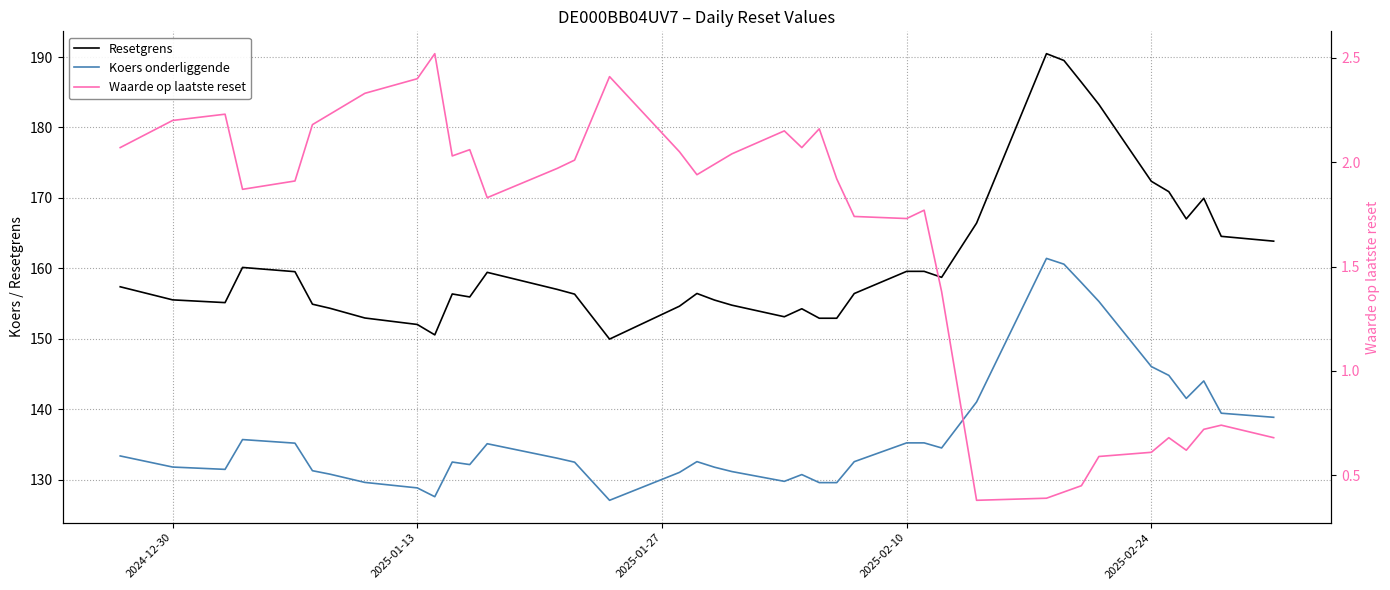

Reading right to left, extract all data points from this chart.

Resetgrens: 163.9	164.6	170.0	167.0	170.9	172.4	183.3	186.4	189.5	190.5	166.4	158.7	159.6	159.6	156.4	152.9	152.9	154.3	153.1	154.8	155.5	156.4	154.6	150.0	156.3	157.0	159.4	155.9	156.4	150.6	152.0	153.0	154.3	154.9	159.5	160.1	155.1	155.5	157.4
Koers onderliggende: 138.9	139.4	144.0	141.6	144.8	146.1	155.3	158.0	160.6	161.4	141.0	134.5	135.2	135.2	132.6	129.6	129.6	130.7	129.8	131.2	131.8	132.6	131.1	127.1	132.5	133.1	135.1	132.2	132.5	127.6	128.8	129.6	130.8	131.3	135.2	135.7	131.5	131.8	133.4
Waarde op laatste reset: 0.7	0.7	0.7	0.6	0.7	0.6	0.6	0.5	0.4	0.4	0.4	1.4	1.8	1.7	1.7	1.9	2.2	2.1	2.1	2.0	2.0	1.9	2.0	2.4	2.0	2.0	1.8	2.1	2.0	2.5	2.4	2.3	2.2	2.2	1.9	1.9	2.2	2.2	2.1